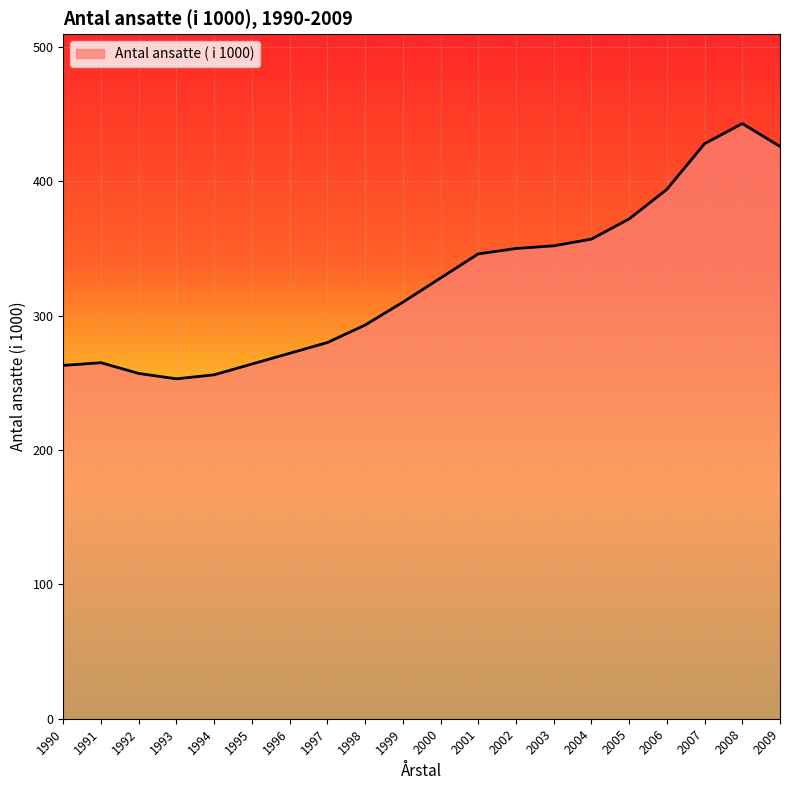

Approximately how many times larger is the value at 1993 compared to 2006?

0.6